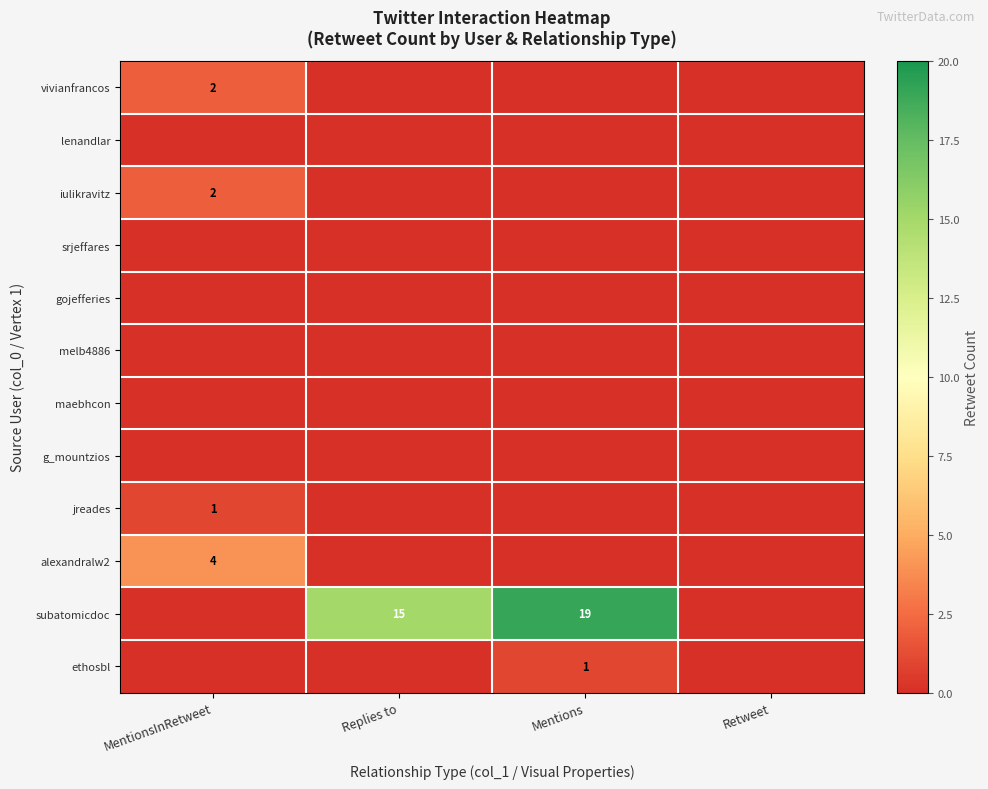

List the labels in order of subatomicdoc value, smallest first.

MentionsInRetweet, Retweet, Replies to, Mentions